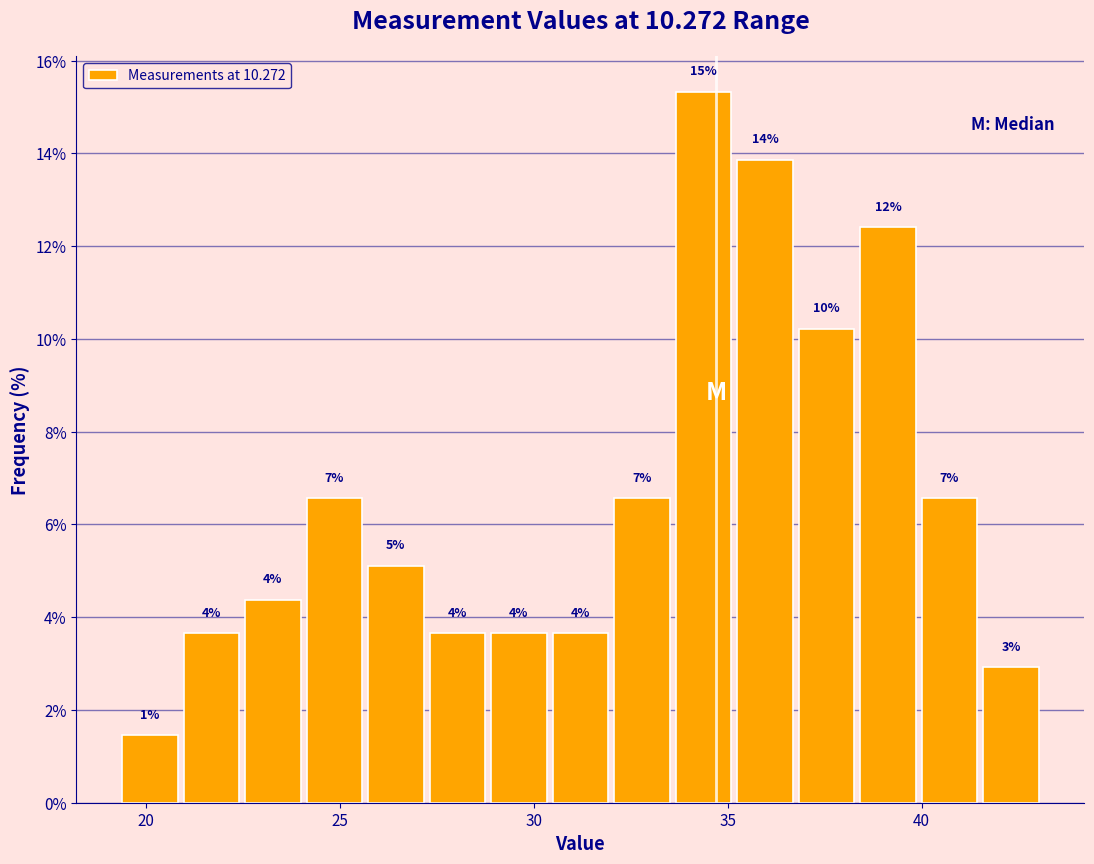

Around what value on the x-axis is the tallest bar? Give the approximate position of its centre, as read against the axis.

34.5